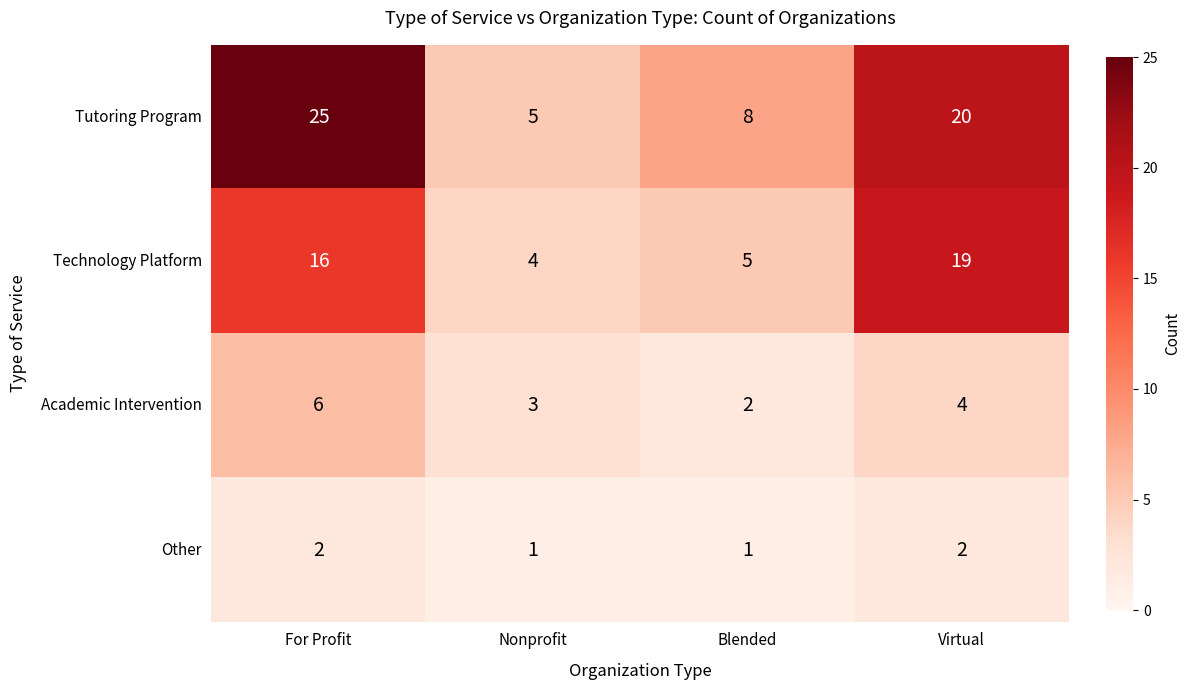

The Tutoring Program series shows 14 at Blended. True or false?

False